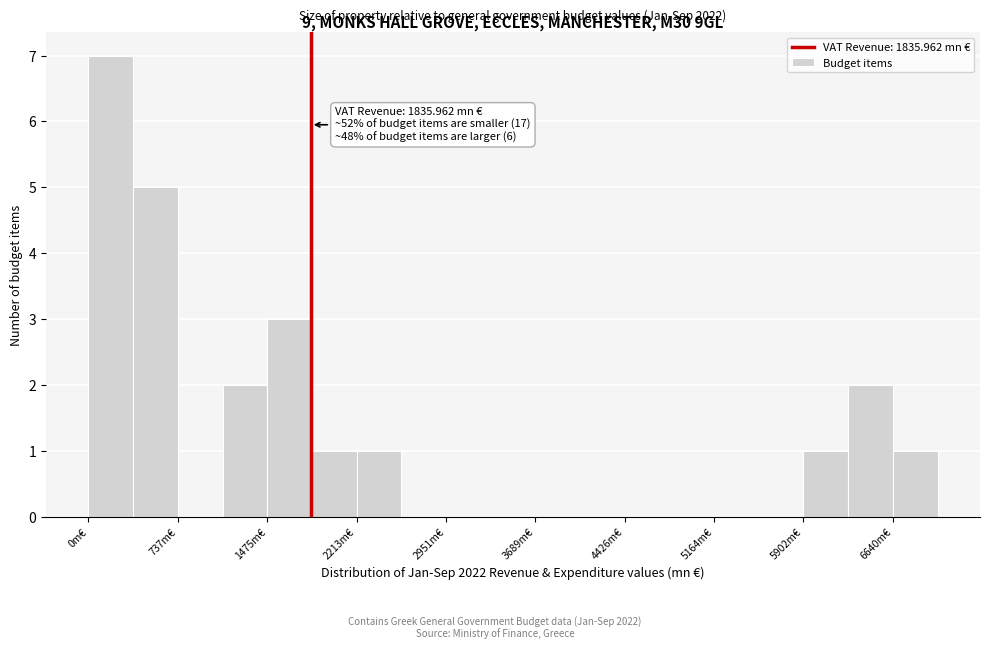

Read against the x-axis, roughly where is the centre of the tallest bar?

200